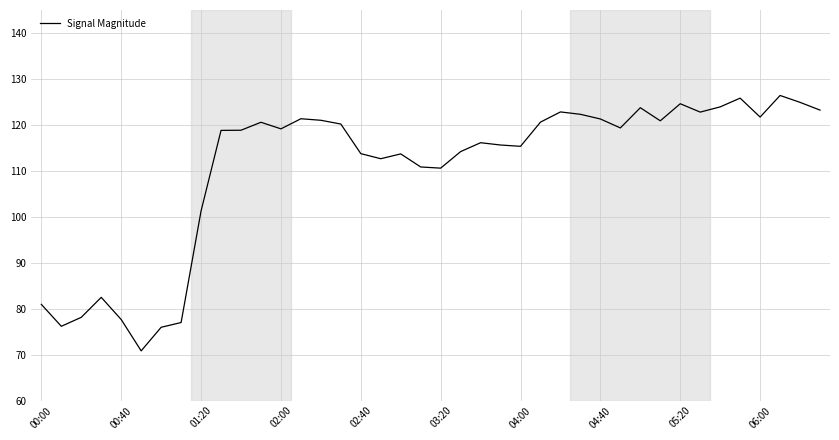

What is the greatest value displayed?

126.4